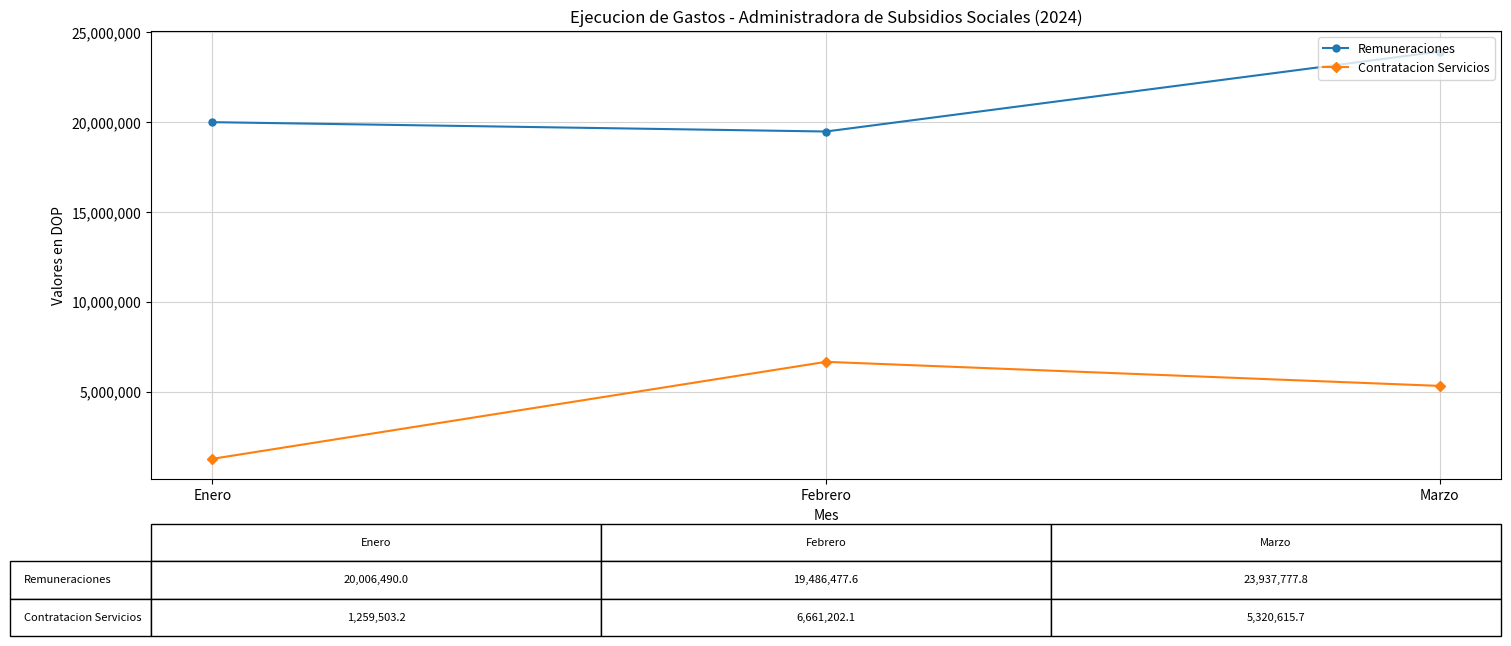

The Contratacion Servicios series shows 11517788.2 at Febrero. True or false?

False